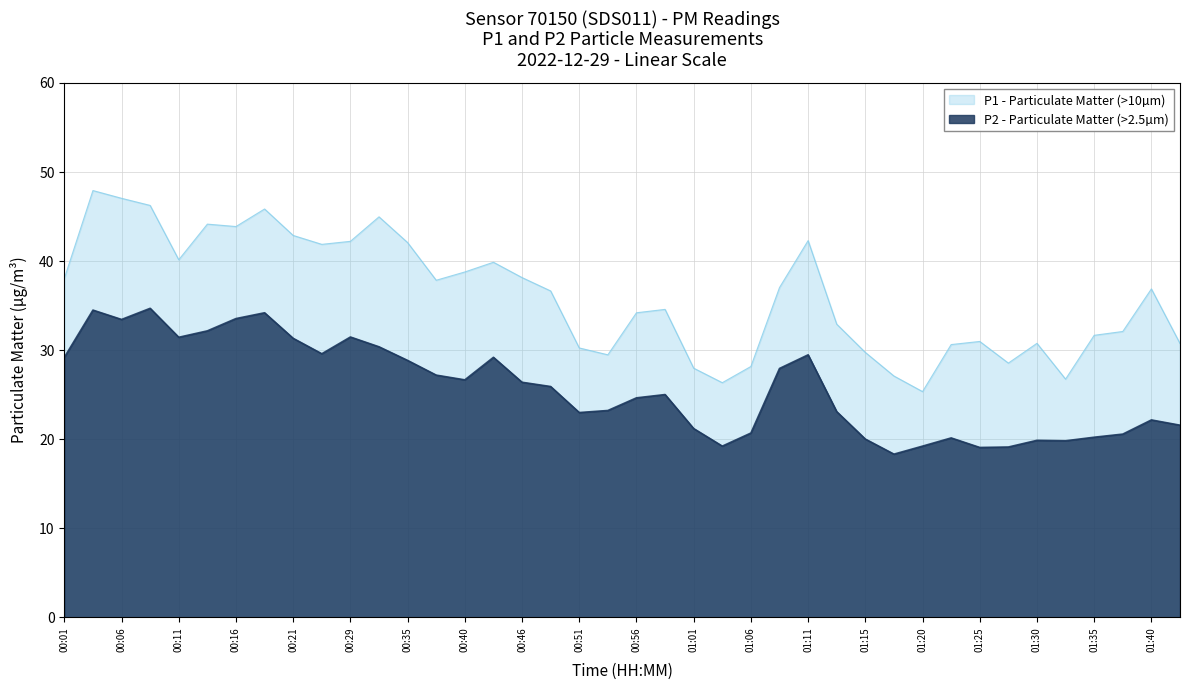

Reading left to right, extract all data points from this chart.

P1: 00:01=38.0	00:04=47.9	00:06=47.0	00:08=46.2	00:11=40.1	00:13=44.1	00:16=43.9	00:18=45.9	00:21=42.9	00:24=41.9	00:29=42.2	00:32=45.0	00:35=42.1	00:37=37.9	00:40=38.8	00:43=39.9	00:46=38.1	00:48=36.6	00:51=30.2	00:53=29.5	00:56=34.2	00:58=34.6	01:01=28.0	01:03=26.4	01:06=28.2	01:08=37.0	01:11=42.3	01:13=32.9	01:15=29.8	01:18=27.1	01:20=25.4	01:23=30.6	01:25=31.0	01:28=28.6	01:30=30.8	01:33=26.8	01:35=31.7	01:37=32.1	01:40=36.9	01:42=30.8
P2: 00:01=29.2	00:04=34.5	00:06=33.5	00:08=34.7	00:11=31.4	00:13=32.2	00:16=33.5	00:18=34.2	00:21=31.3	00:24=29.6	00:29=31.5	00:32=30.4	00:35=28.9	00:37=27.2	00:40=26.7	00:43=29.2	00:46=26.4	00:48=25.9	00:51=23.0	00:53=23.2	00:56=24.6	00:58=25.0	01:01=21.2	01:03=19.2	01:06=20.7	01:08=27.9	01:11=29.5	01:13=23.1	01:15=20.0	01:18=18.3	01:20=19.2	01:23=20.1	01:25=19.1	01:28=19.1	01:30=19.9	01:33=19.8	01:35=20.2	01:37=20.6	01:40=22.2	01:42=21.6